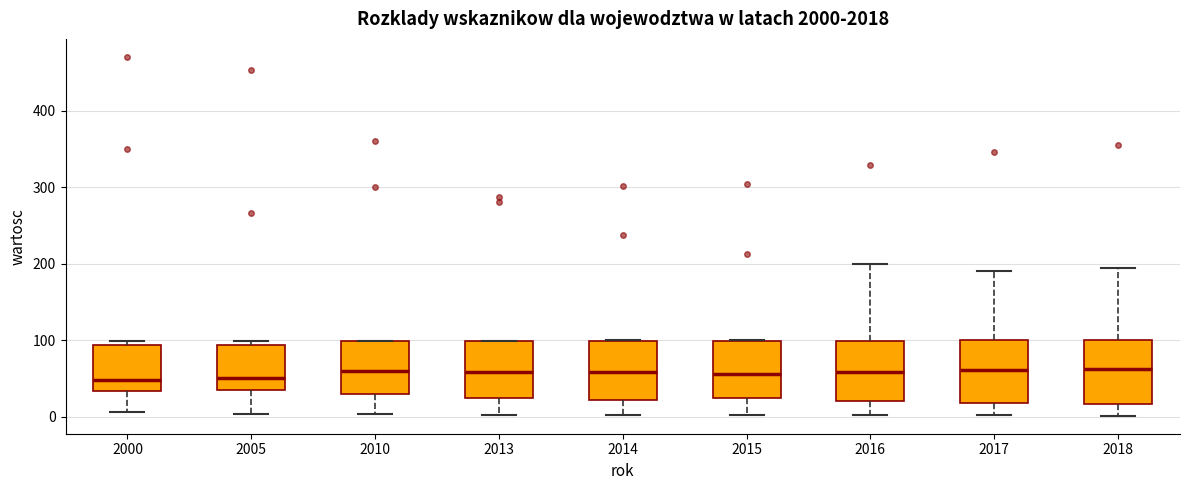

Where is the lower edge of the box at x = 2016 on the y-axis? The values are not printed on the chart, so give them approximately, as read against the axis.

20